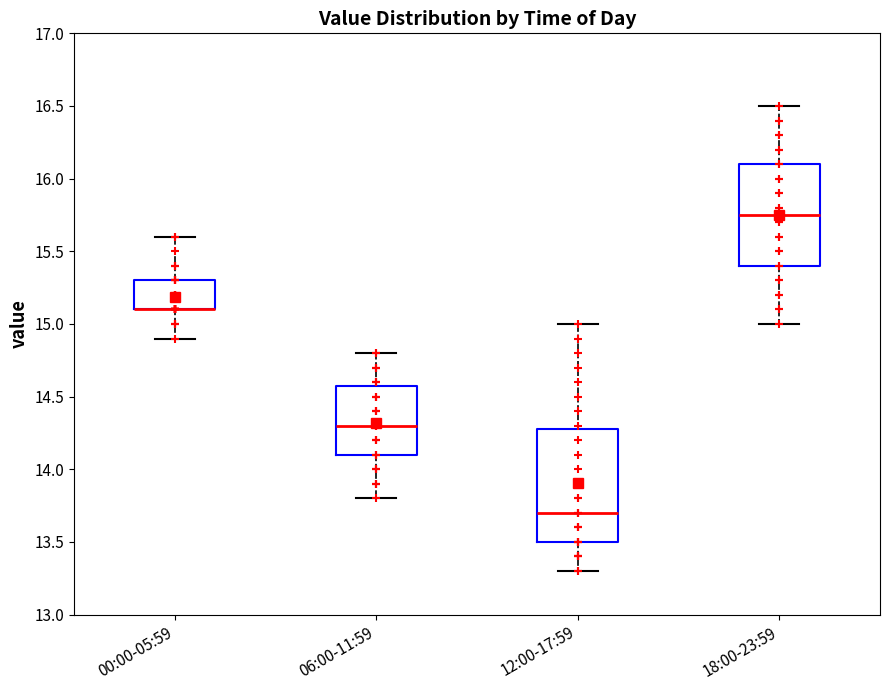

Reading left to right, transcribe this box plot: for each box, give where its median line is, the range the box spans, and where its two whiskers end, as read against the y-axis. The values are not printed on the chart, so give them approximately, as read against the axis.

00:00-05:59: median 15.10 (drawn on the box's lower edge), box 15.10 to 15.30, whiskers 14.90 to 15.60
06:00-11:59: median 14.30, box 14.10 to 14.60, whiskers 13.80 to 14.80
12:00-17:59: median 13.70, box 13.50 to 14.30, whiskers 13.30 to 15.00
18:00-23:59: median 15.75, box 15.40 to 16.10, whiskers 15.00 to 16.50